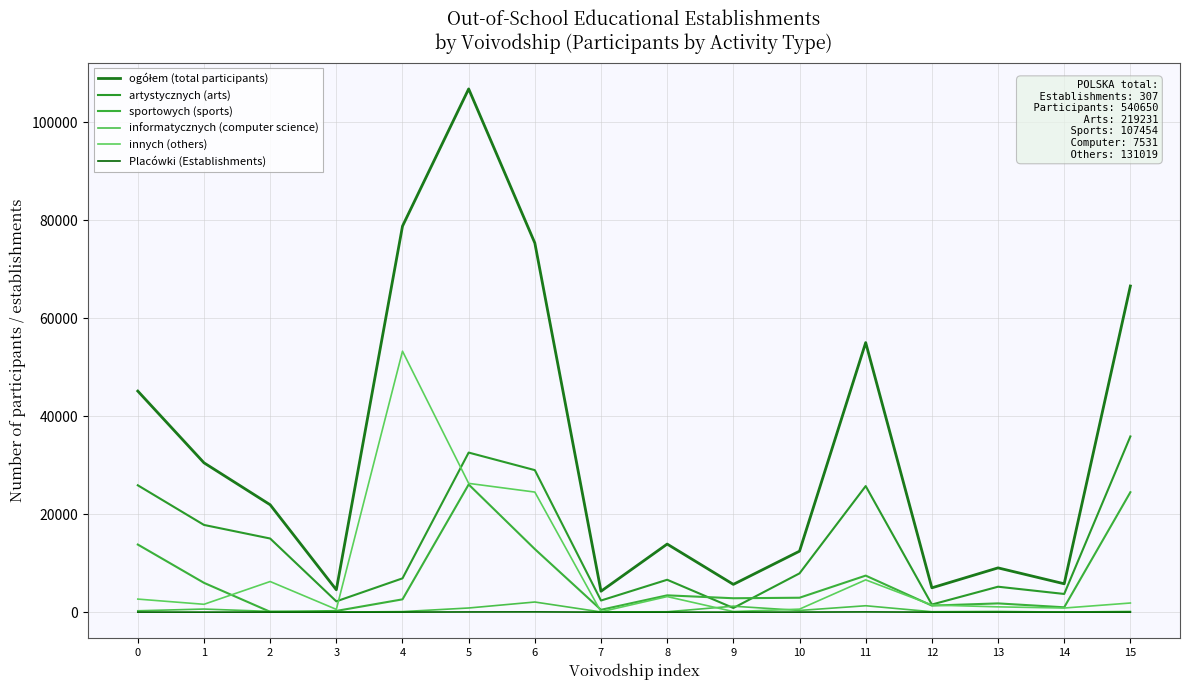

What is the total value across all series at 13?

17270